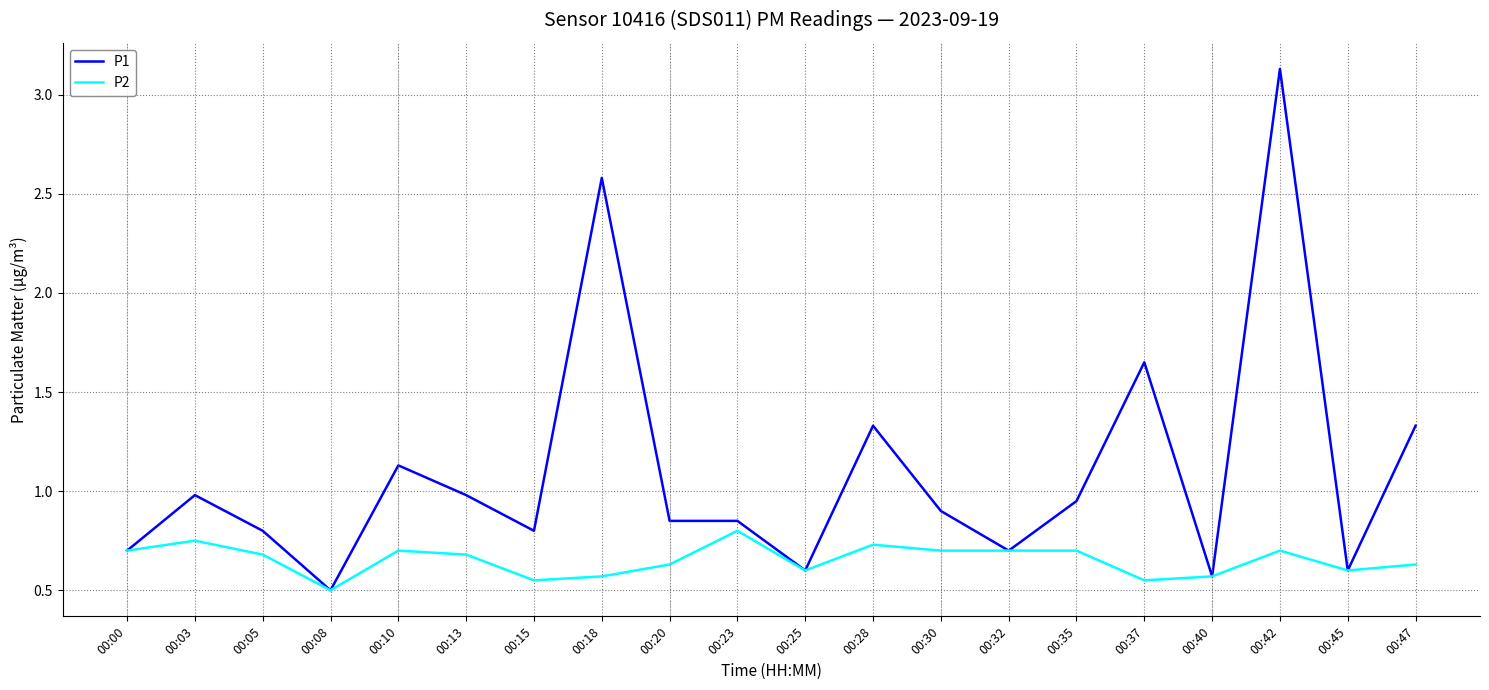

At which category is the sum across all series the highest?

00:42